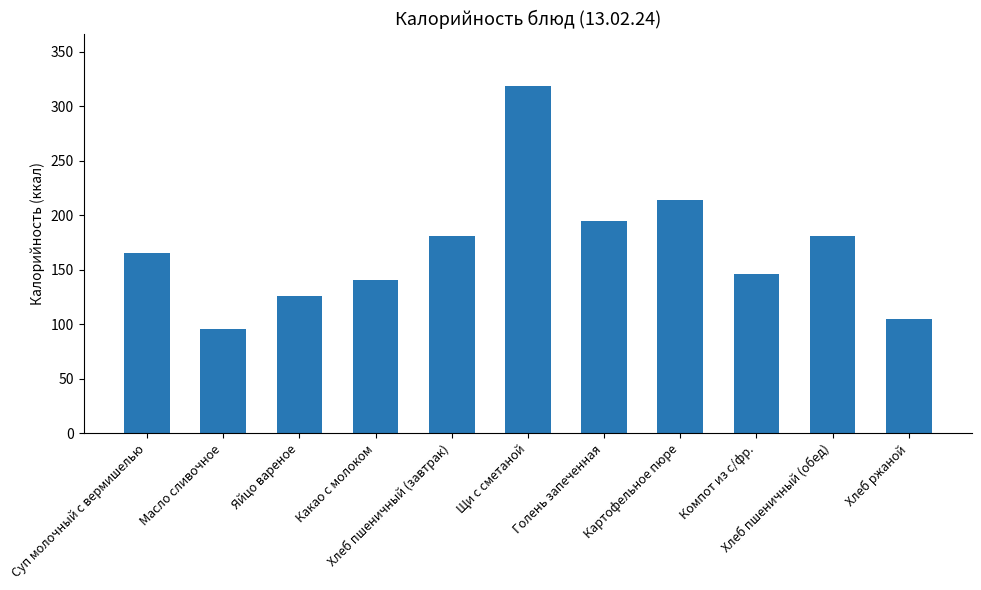

What is the greatest value displayed?

319